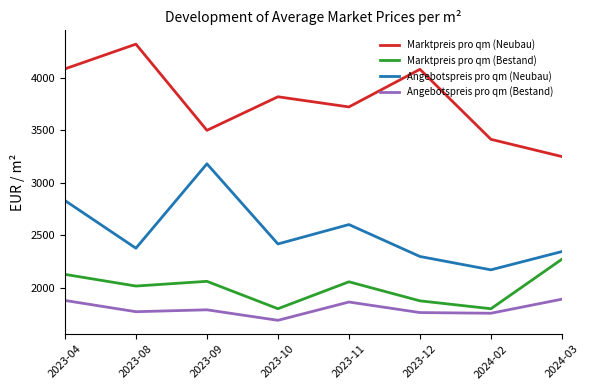

Rank the series at 2023-09 from lowest to highest value.

Angebotspreis pro qm (Bestand), Marktpreis pro qm (Bestand), Angebotspreis pro qm (Neubau), Marktpreis pro qm (Neubau)